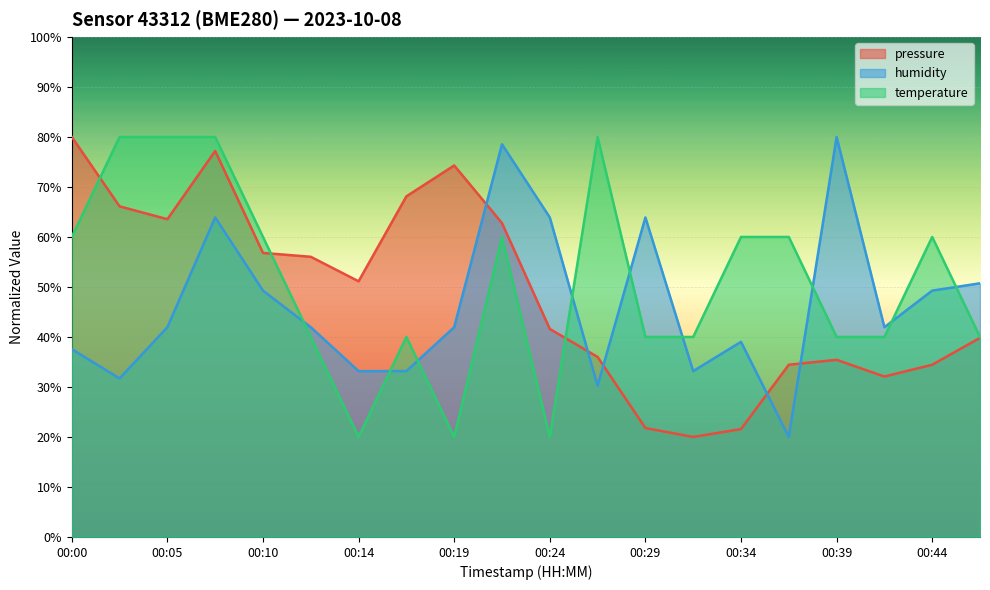

At which label does temperature first exceed 60?

00:00